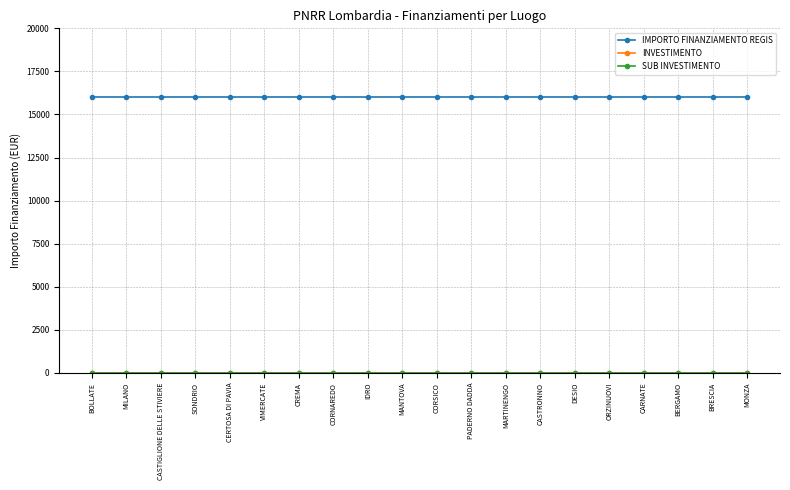

At which category does the chart reach its minimum across all series?

BOLLATE